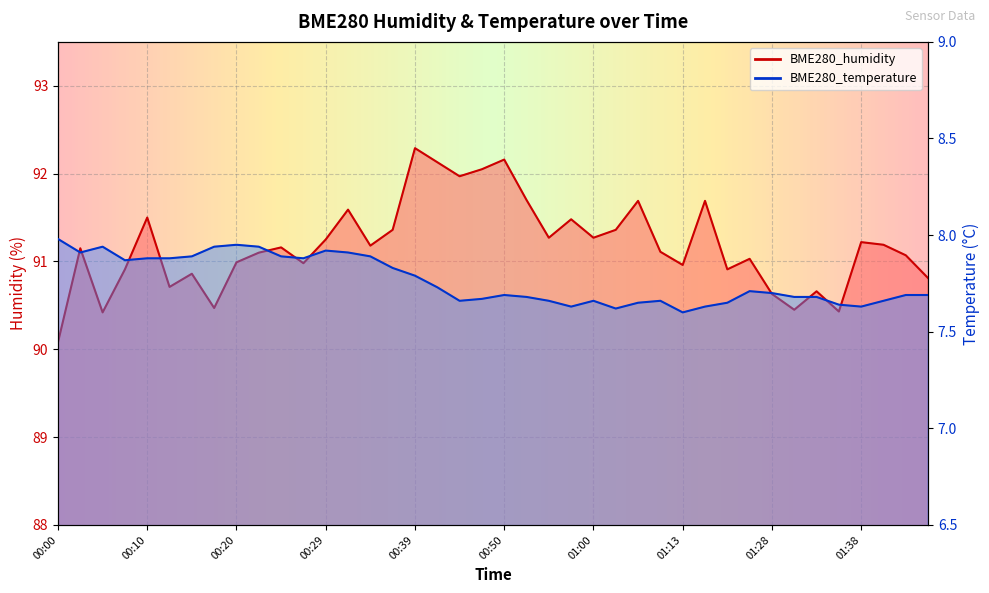

Rank the categories by BME280_humidity value from highest to lowest.

00:39, 00:50, 00:43, 00:47, 00:45, 00:53, 01:05, 01:15, 00:32, 00:10, 00:57, 00:37, 01:03, 00:55, 01:00, 00:29, 01:38, 01:41, 00:34, 00:25, 00:02, 01:08, 00:22, 01:52, 01:26, 00:20, 00:27, 01:13, 00:07, 01:23, 00:15, 01:54, 00:12, 01:33, 01:28, 00:17, 01:31, 01:36, 00:05, 00:00